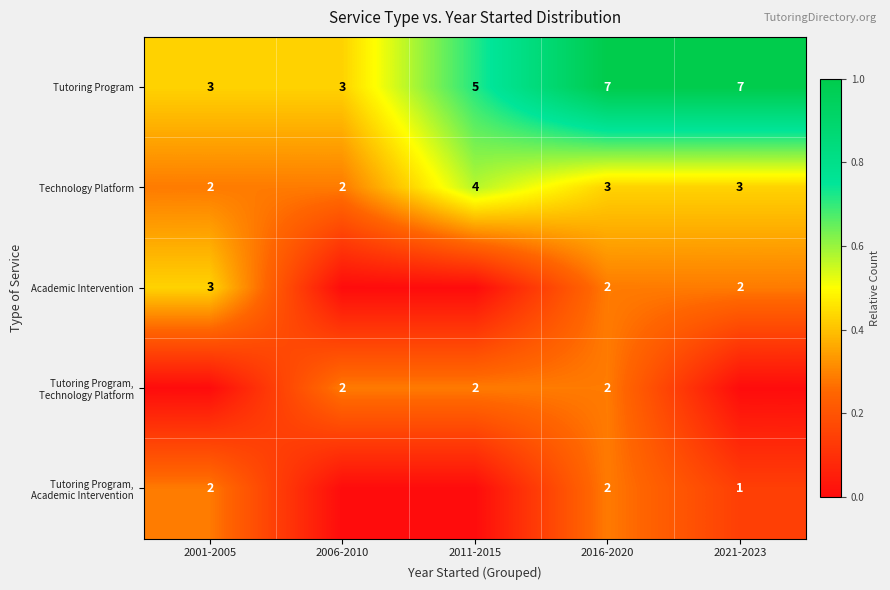

True or false: Academic Intervention has a value of 2 at 2016-2020.

True